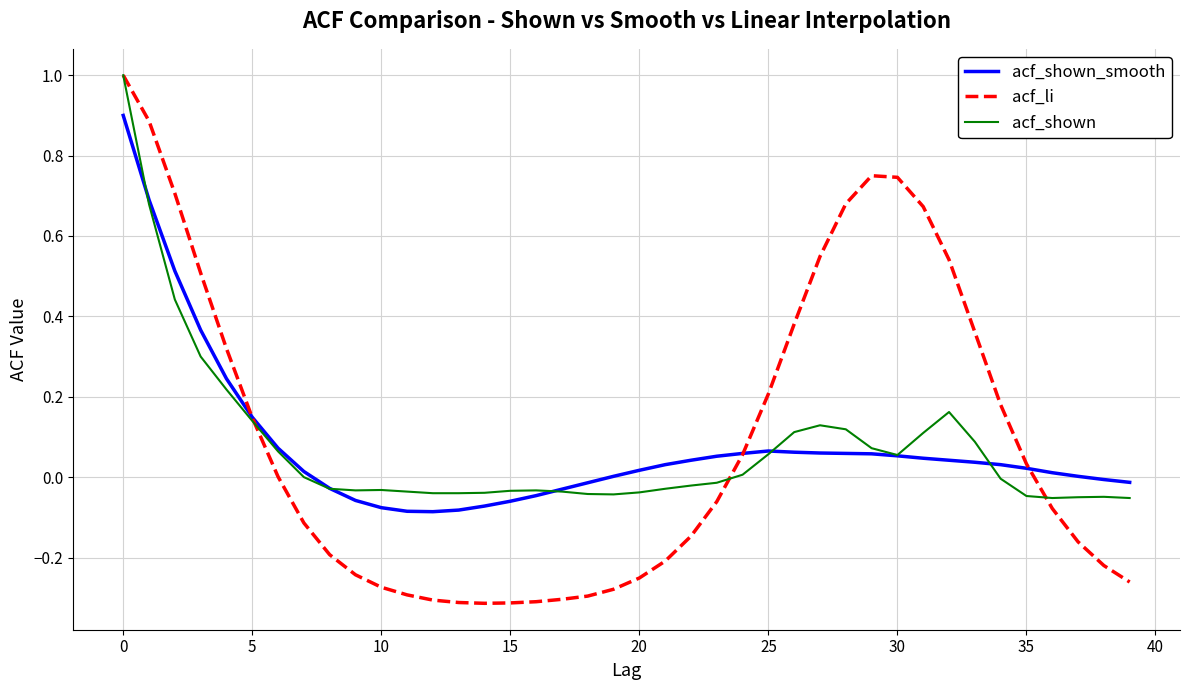

What is the maximum value for acf_shown_smooth?

0.9